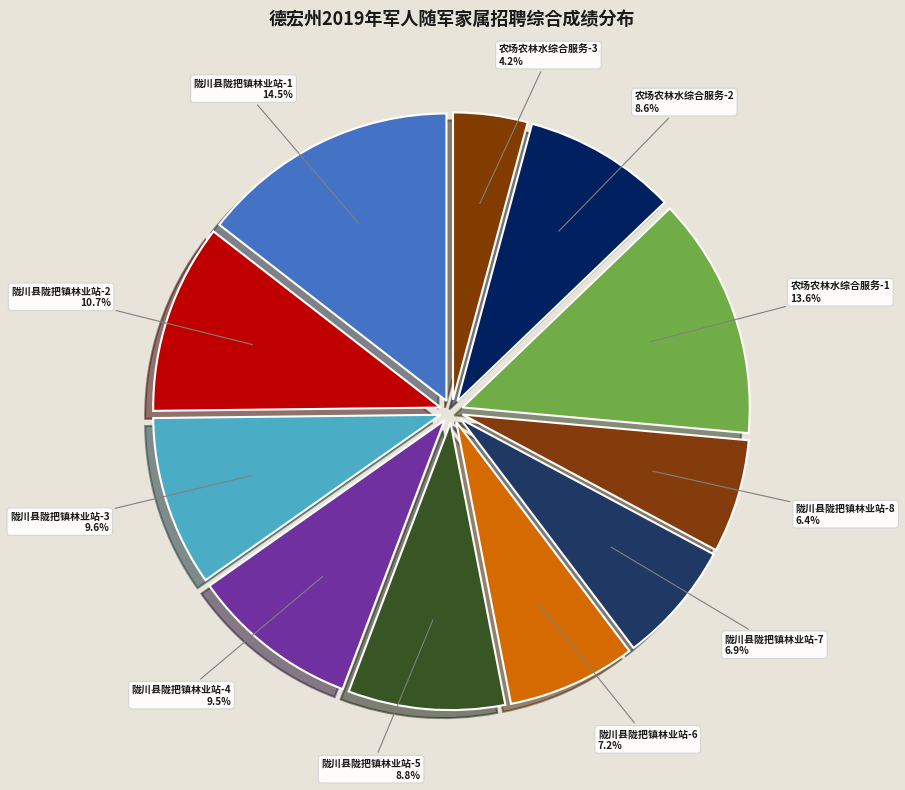

Combined, do 陇川县陇把镇林业站-6 and 农场农林水综合服务-3 account for over 50%?

No